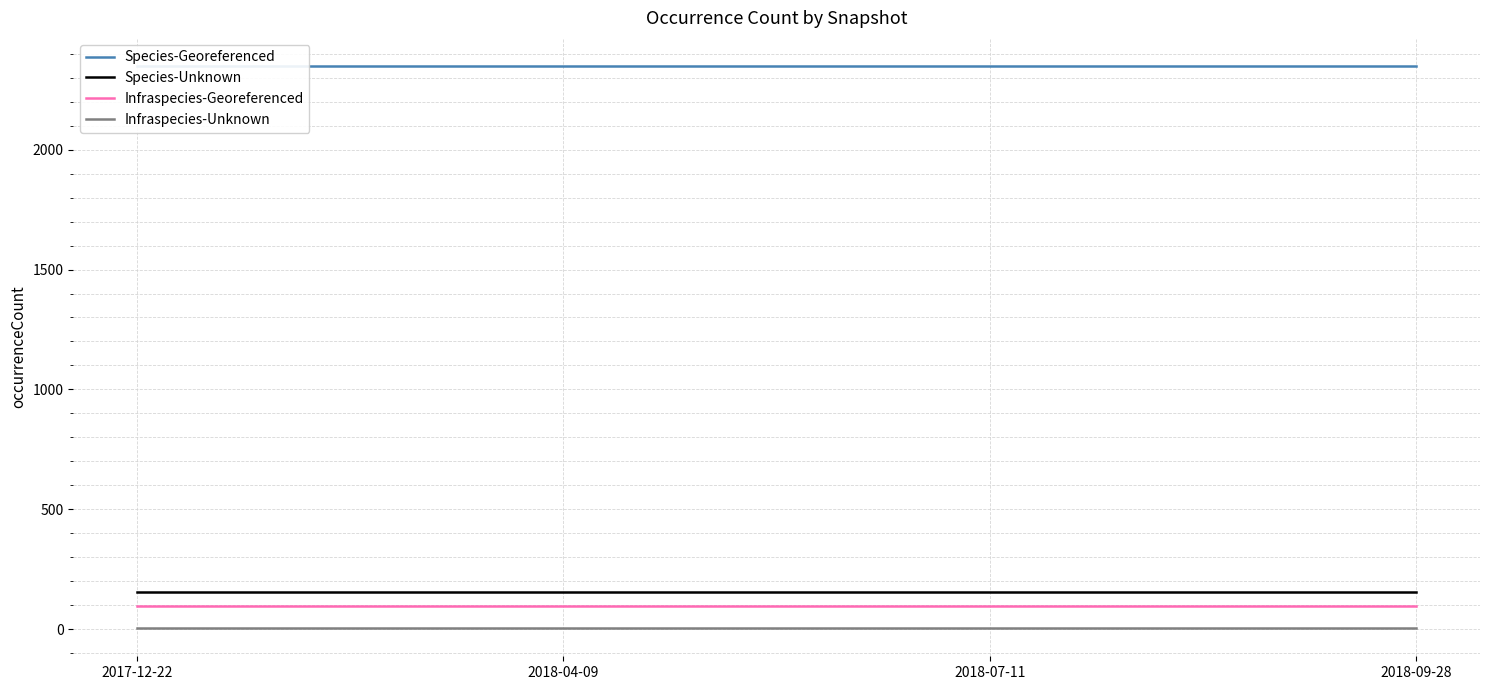

At 2018-09-28, list the series in order from smallest to largest.

Infraspecies-Unknown, Infraspecies-Georeferenced, Species-Unknown, Species-Georeferenced